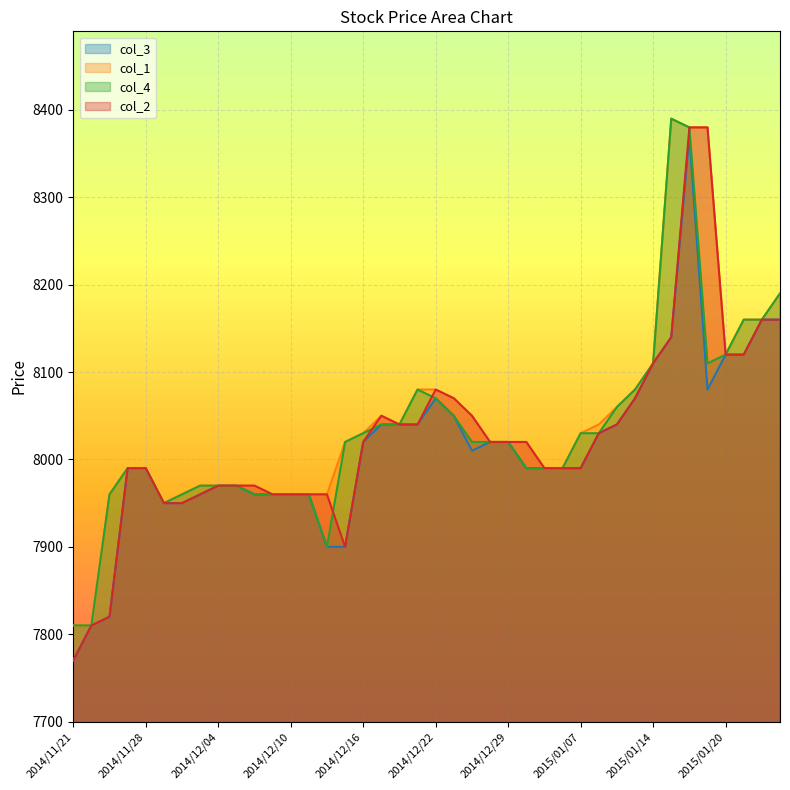

How many lines are shown in the chart?

4